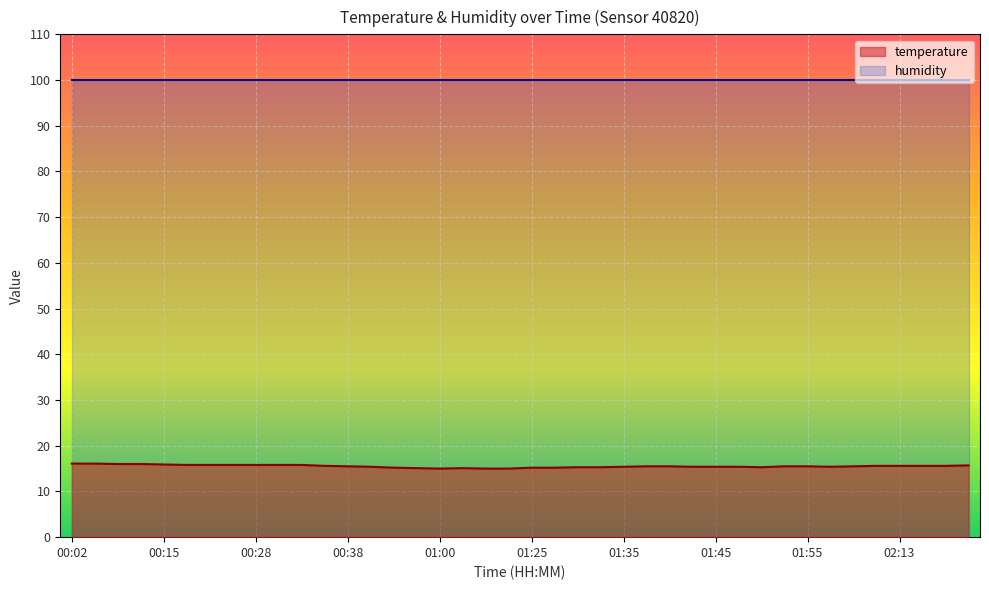

What is the difference between the maximum and minimum values?

1.1